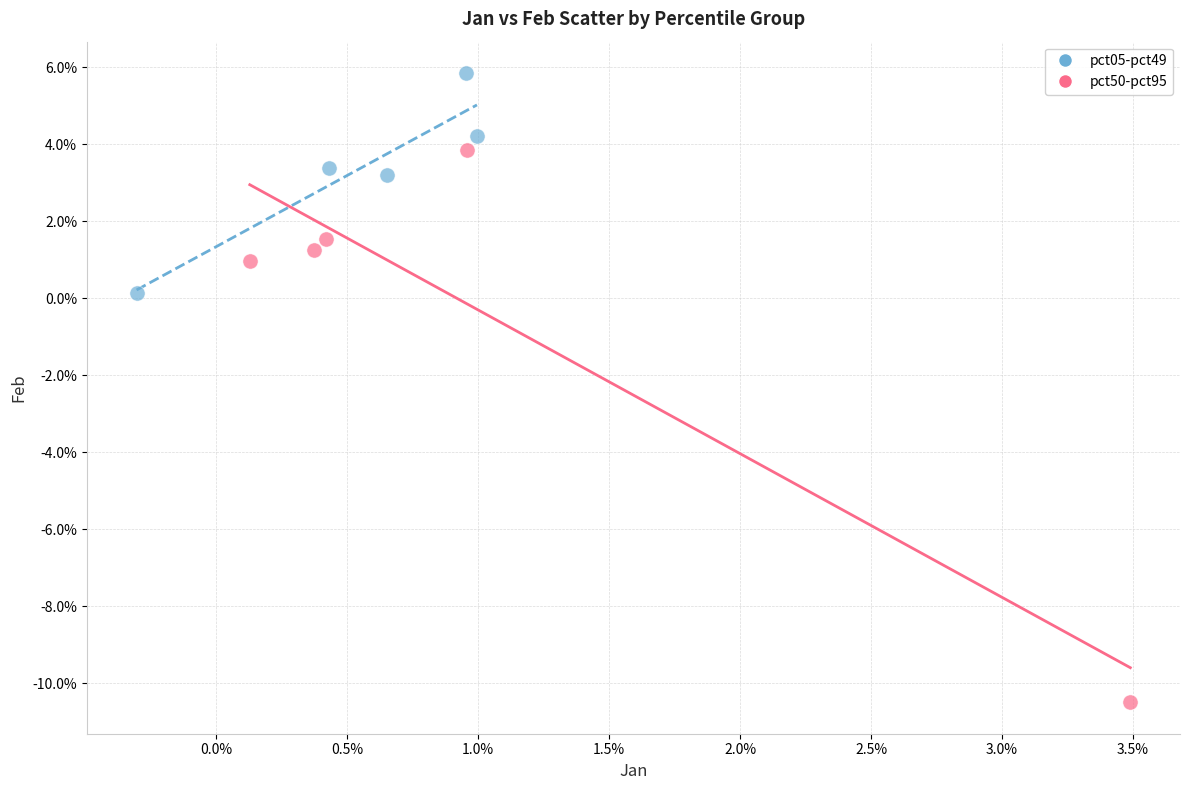

Which series contains the highest Y value?

pct05-pct49